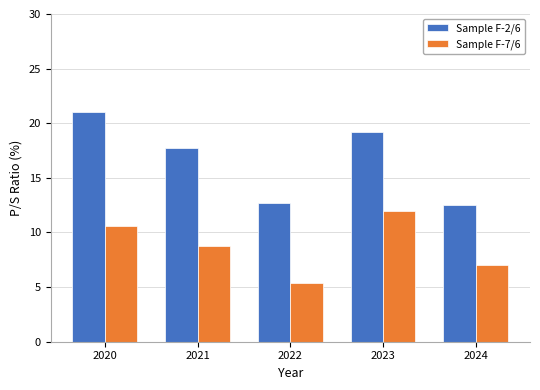

What is the difference between the second highest and minimum values in the Sample F-2/6 series?

6.7